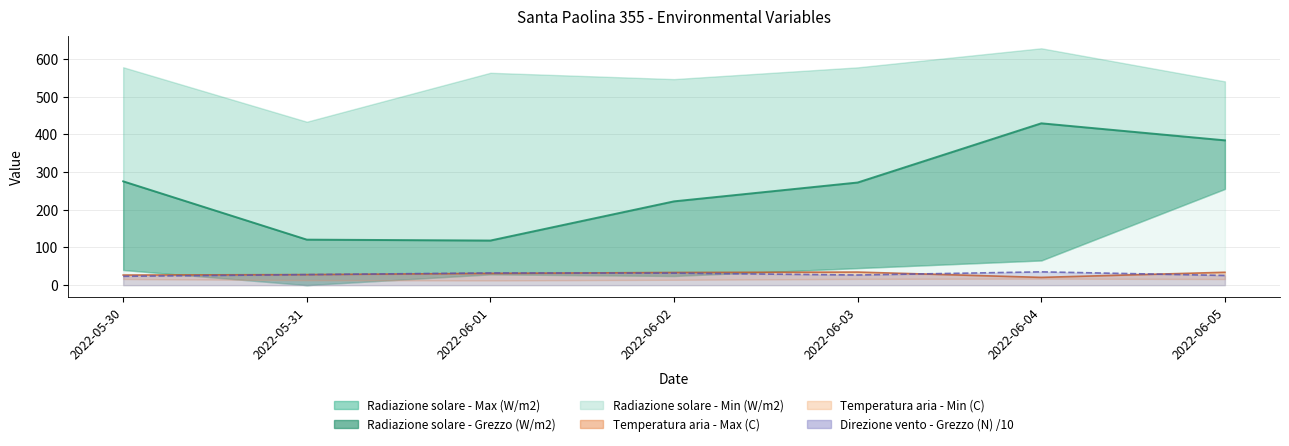

How many values in the Temperatura aria - Max (C) series are below 31?

3